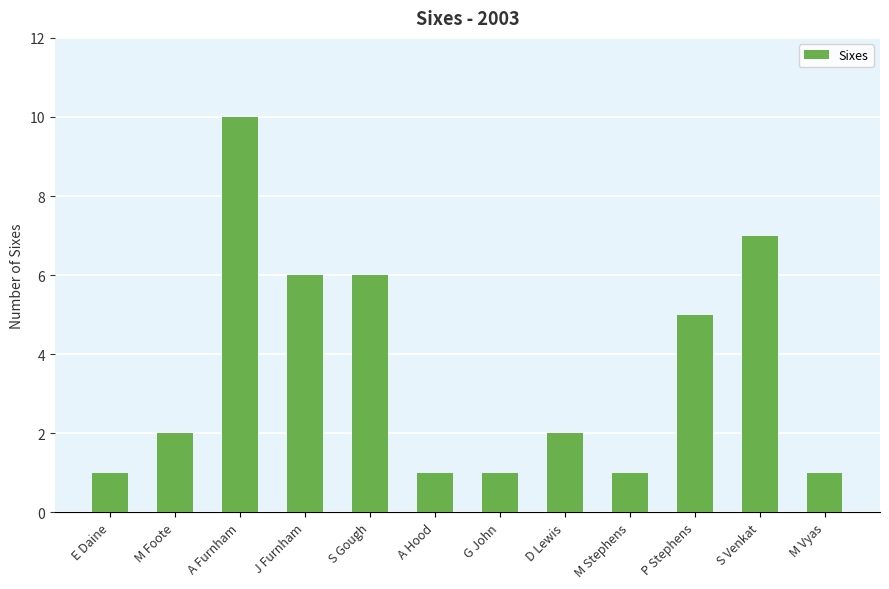

Which category has the highest value across all series?

A Furnham